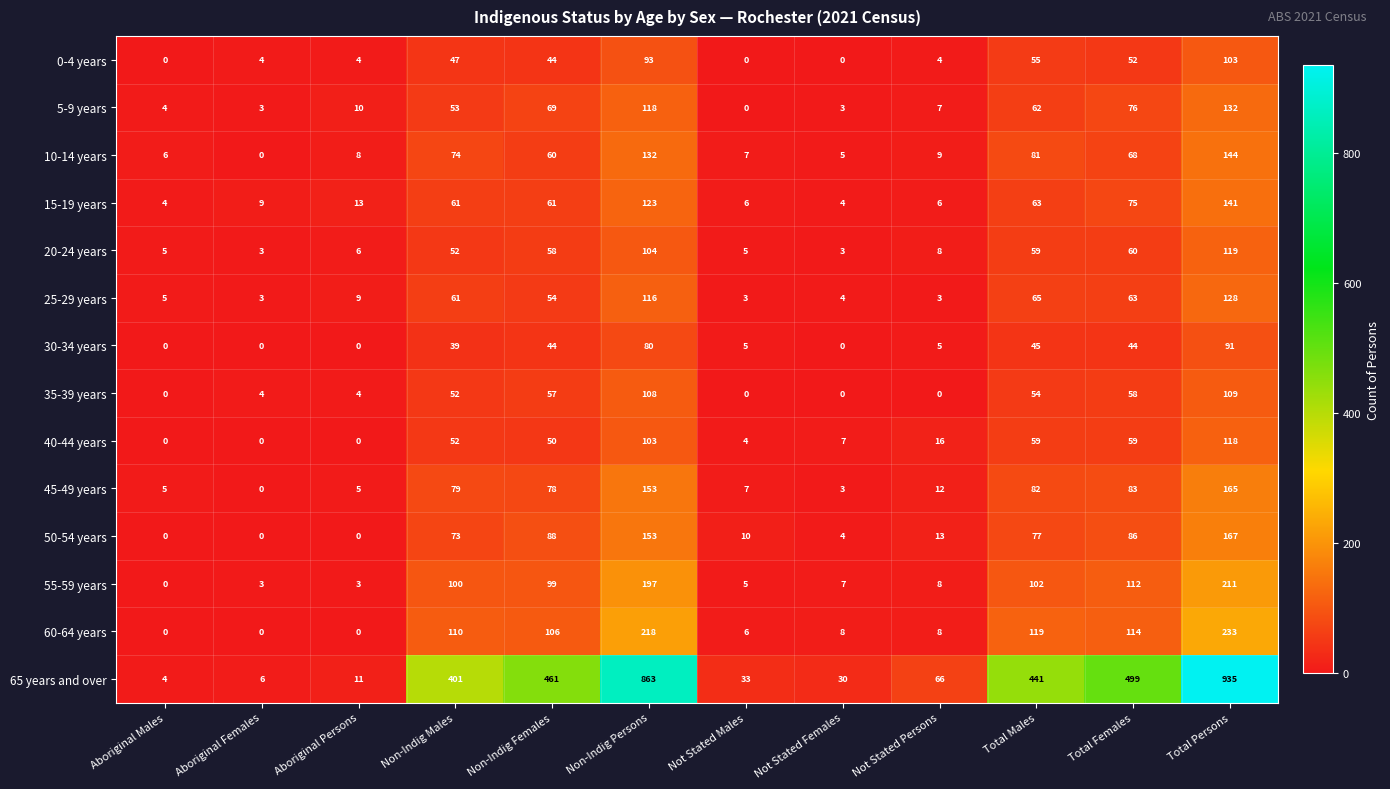

Which series changed the most between Non-Indig Males and Not Stated Persons?

65 years and over